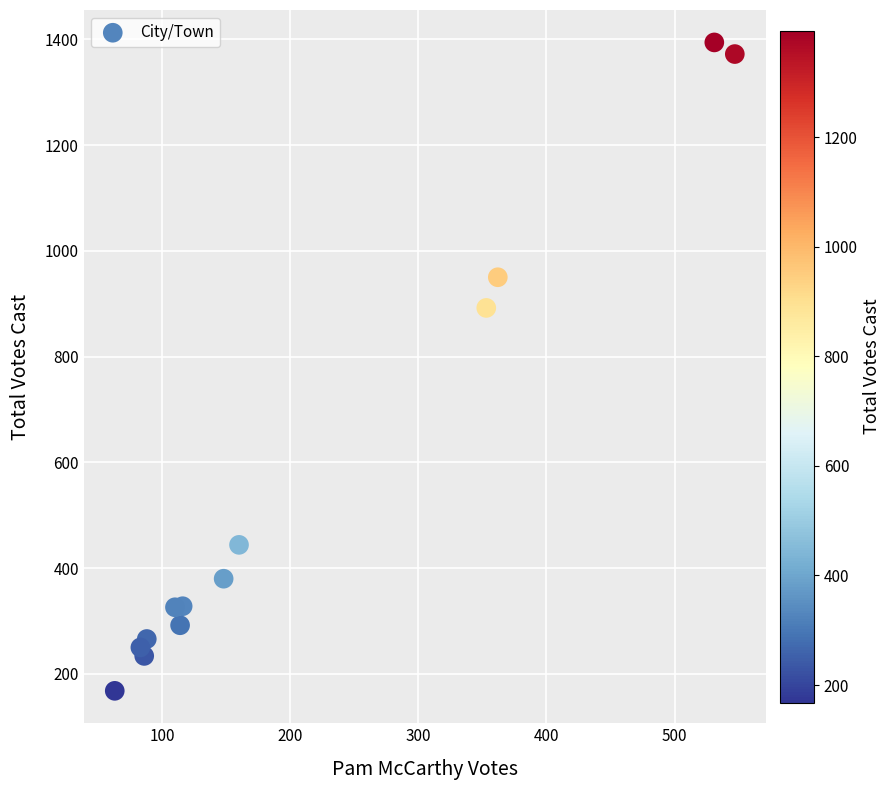

What Y value in the scatter plot is closest to 781?

892